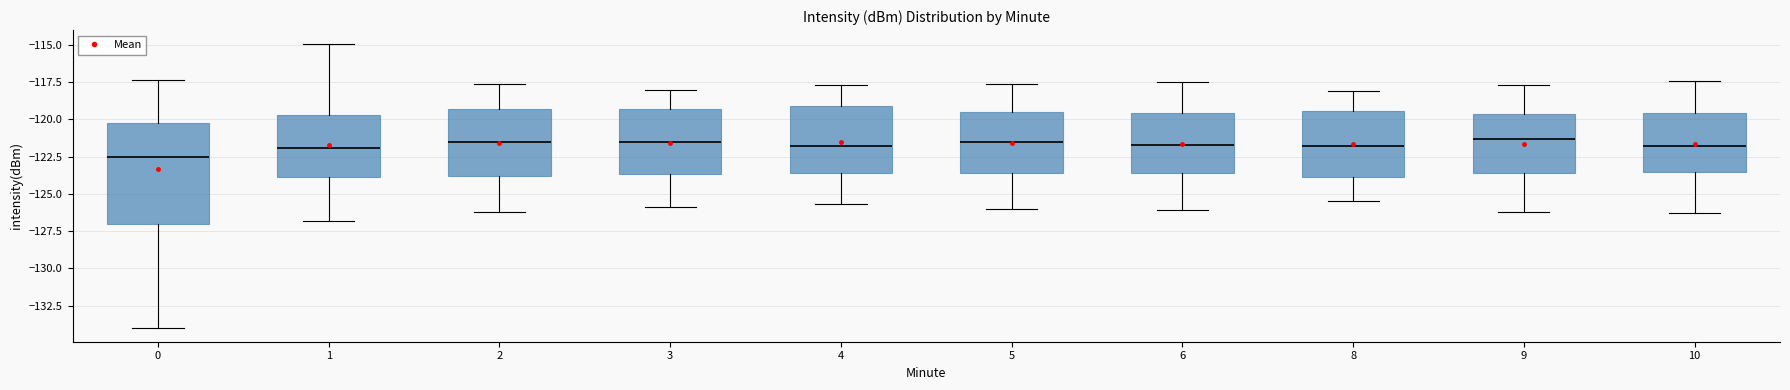

Comparing the boxes themselves (not the whiskers), which one is the tallest?

0